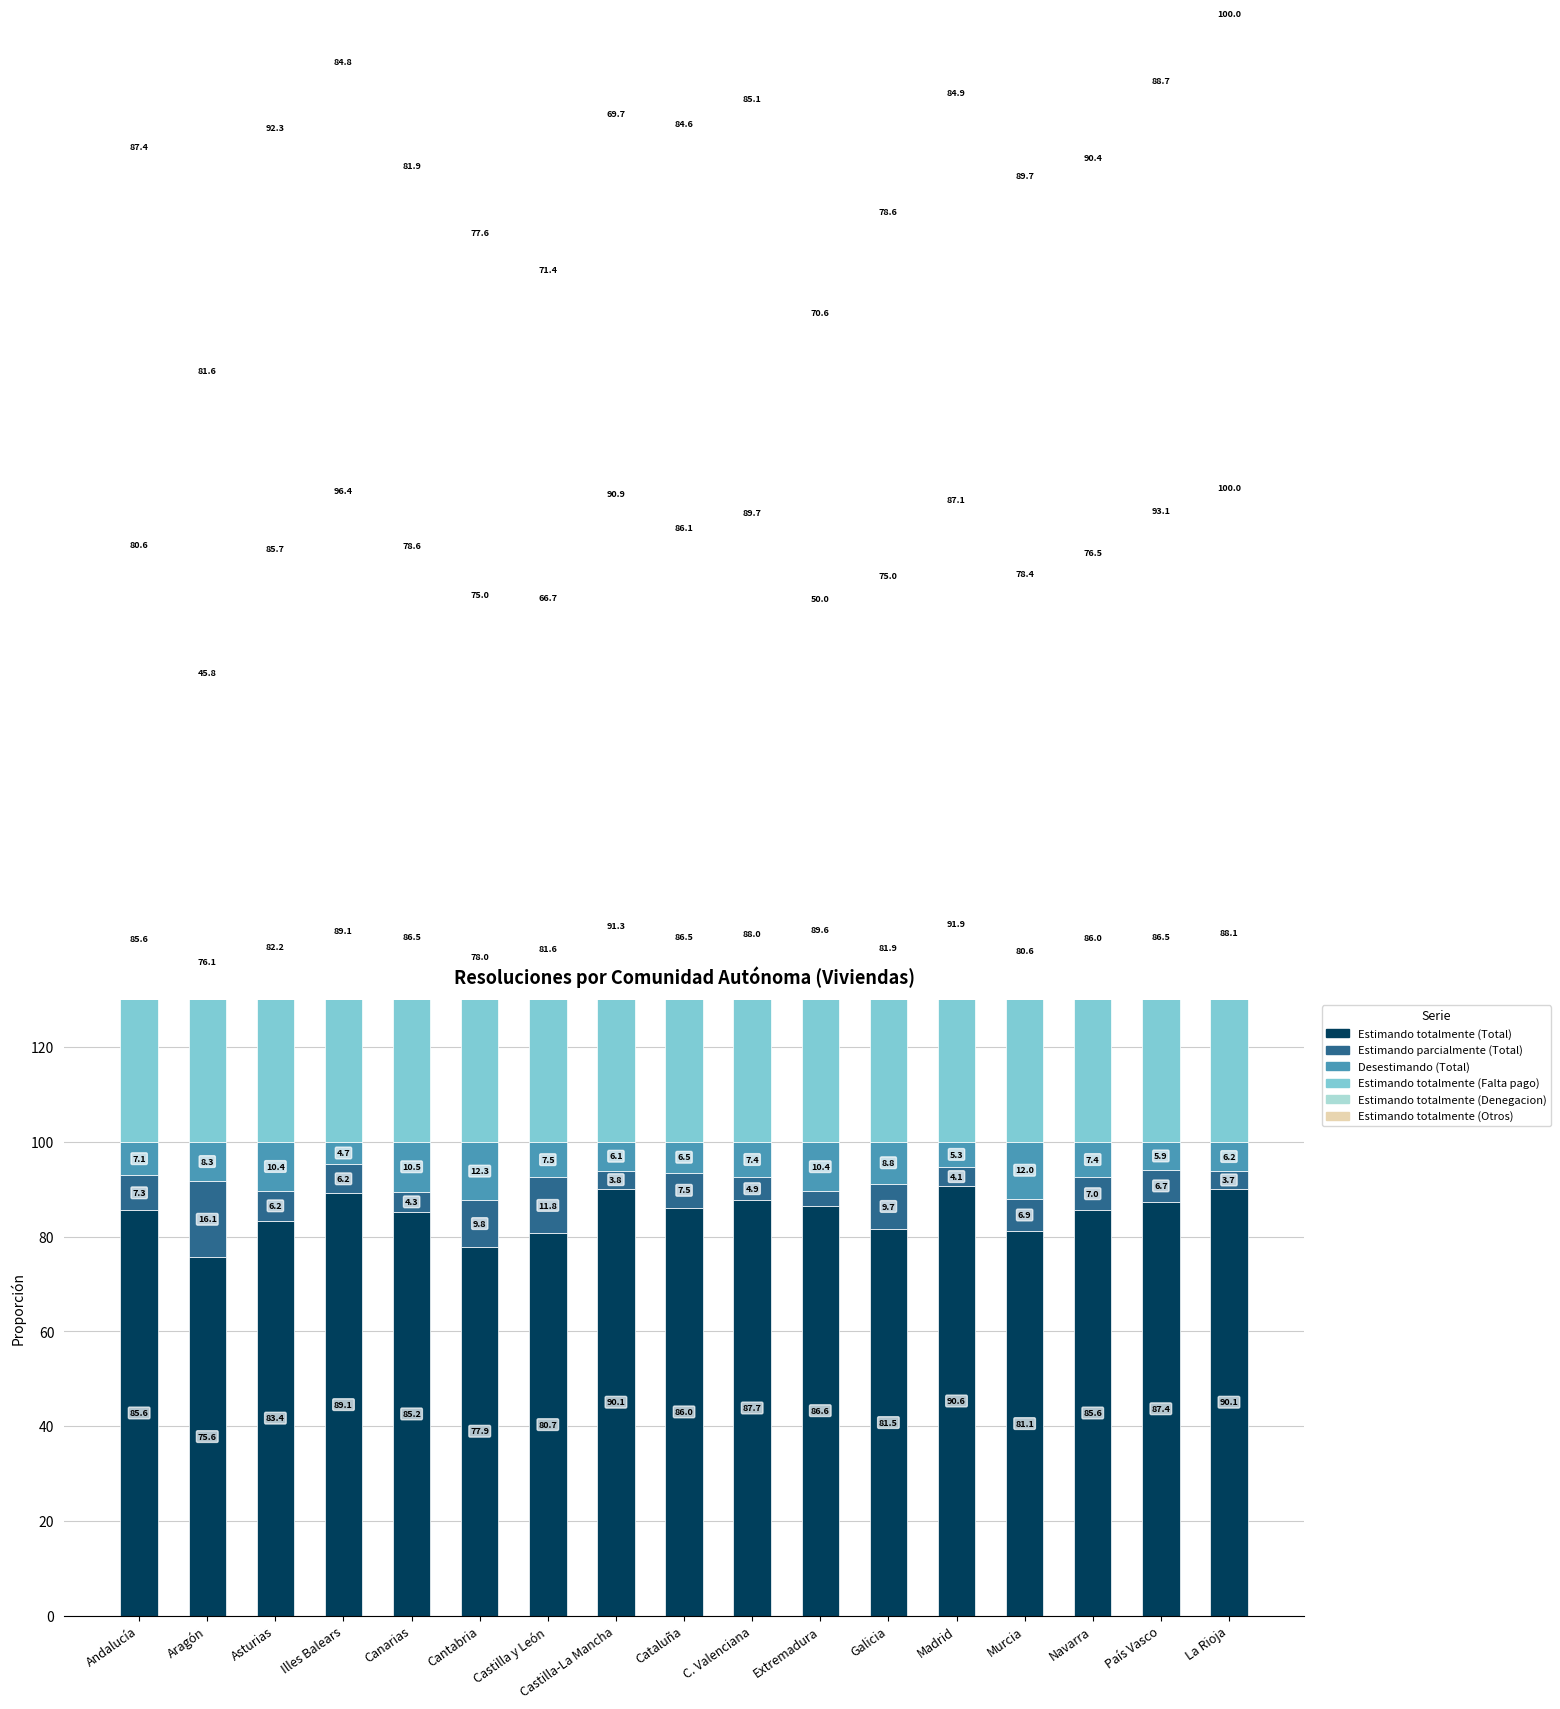

What is the difference between the second highest and second lowest values in the Estimando totalmente (Denegacion) series?

46.4